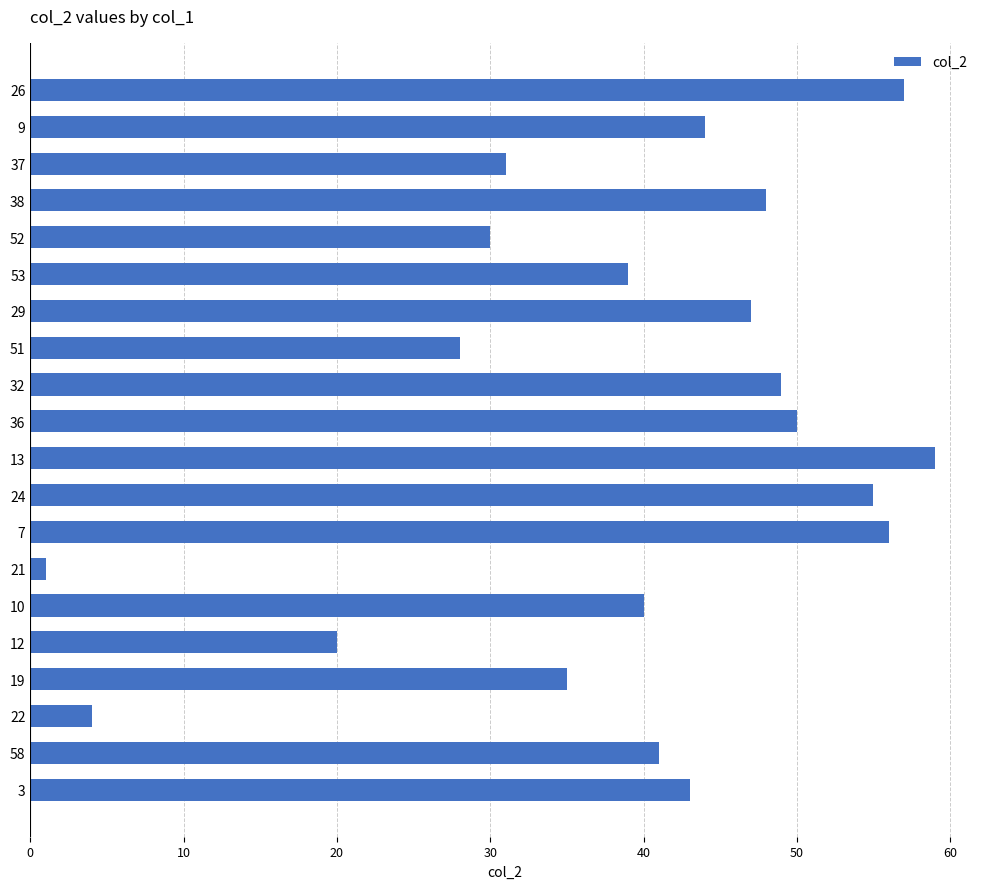

What is the change in value from 9 to 22?

-40